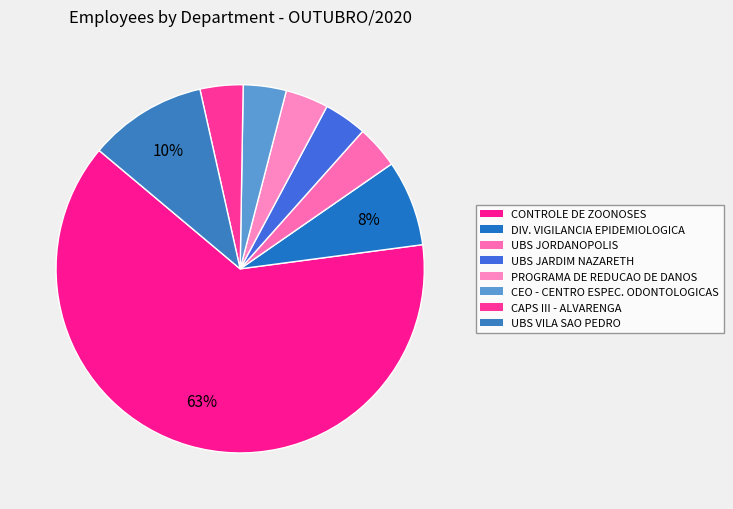

How many slices are in this pie chart?

8